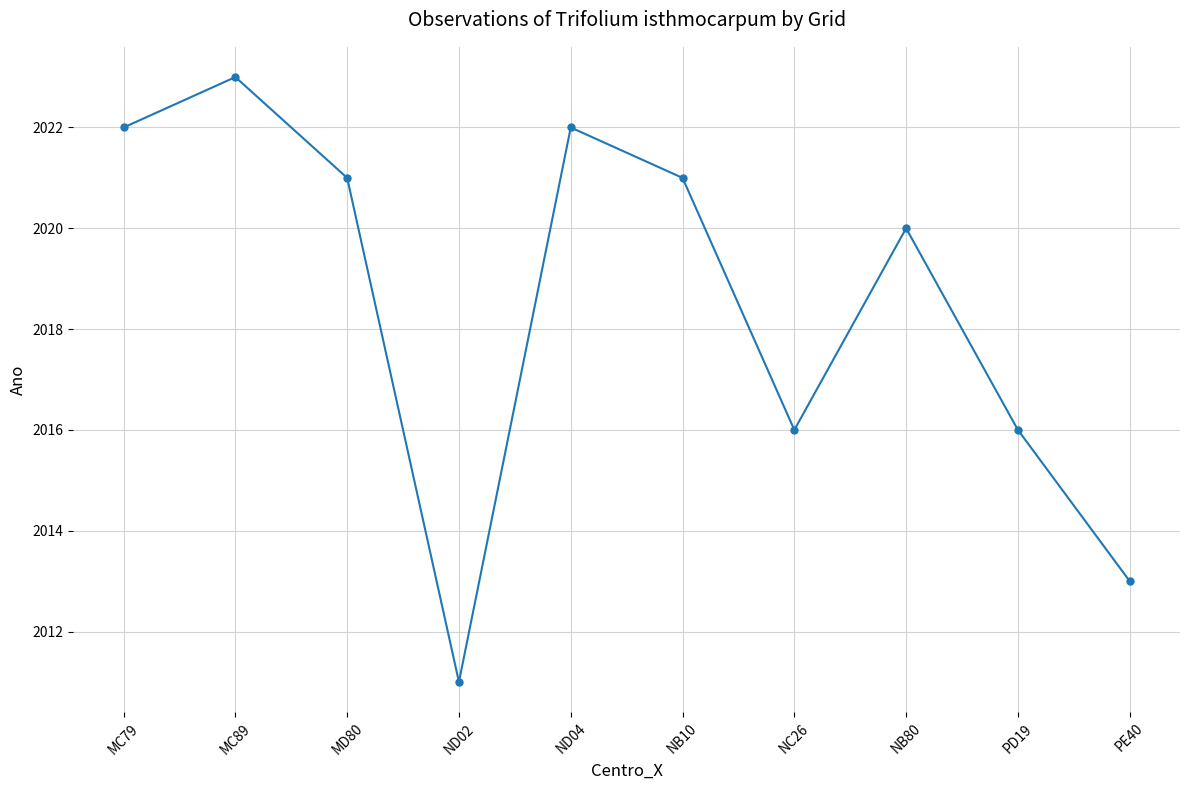

Which category has the lowest value across all series?

ND02